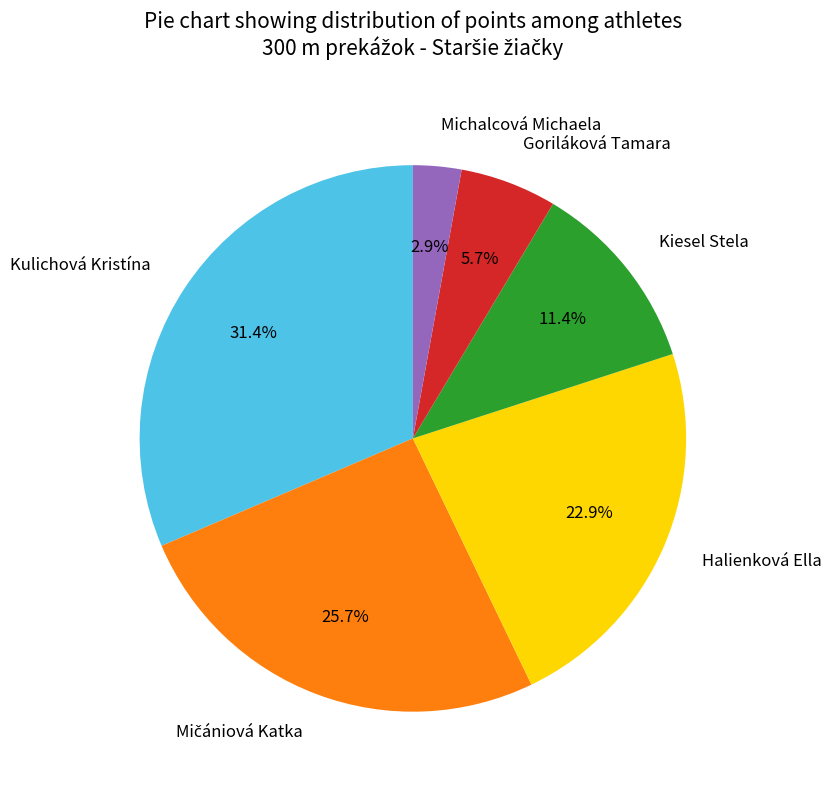

What is the smallest slice in the pie chart?

Michalcová Michaela